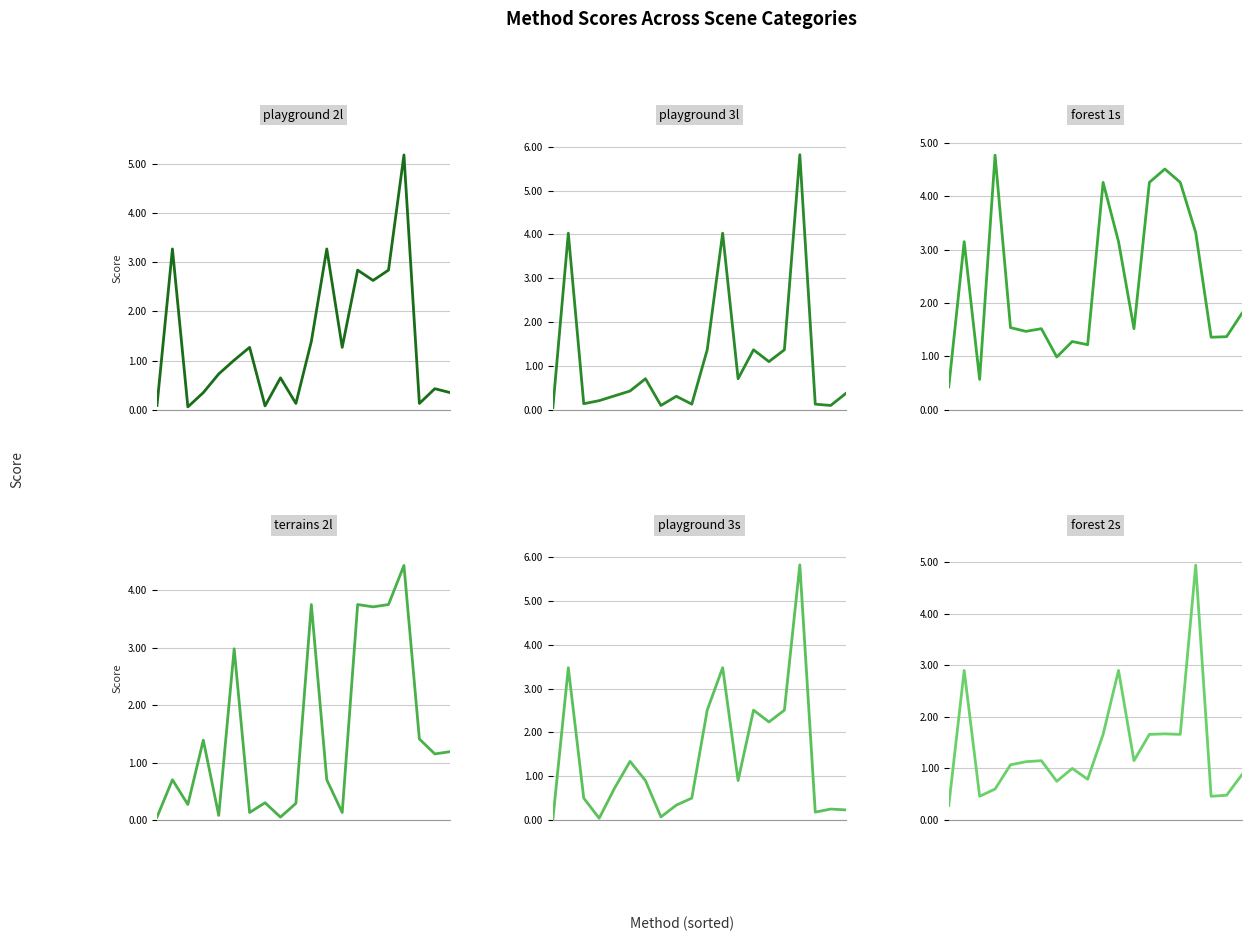

At which category is the sum across all series the highest?

16